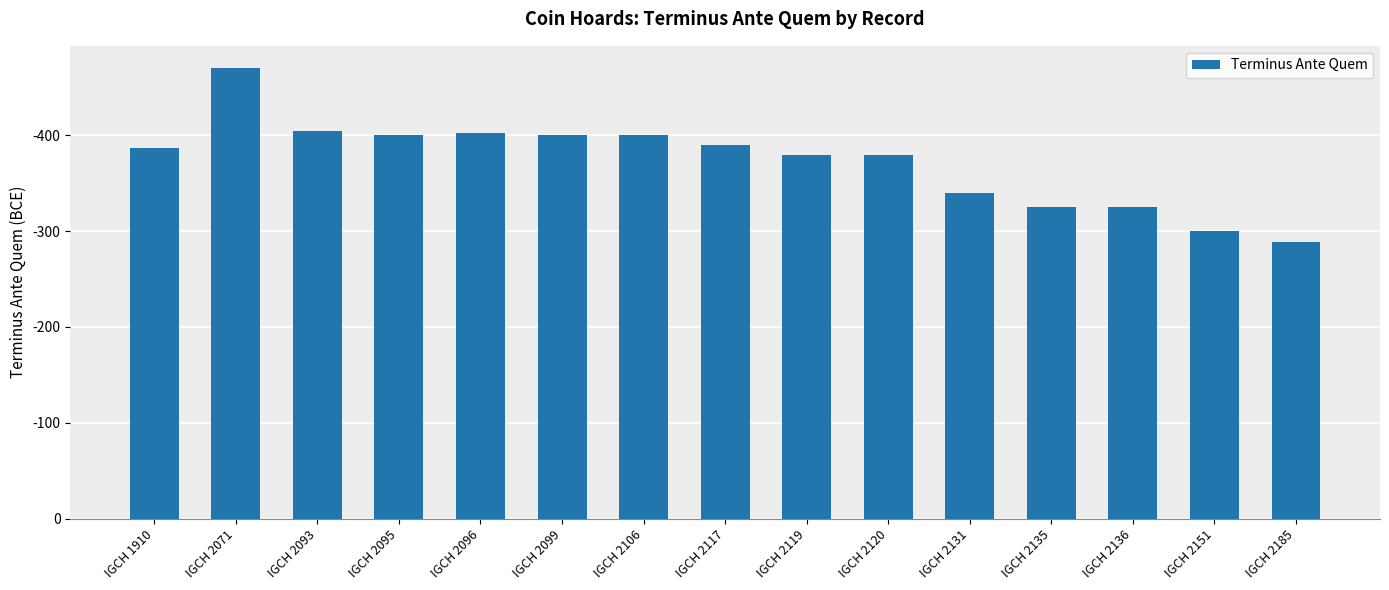

Are the bars grouped side by side (vs. stacked)?

No